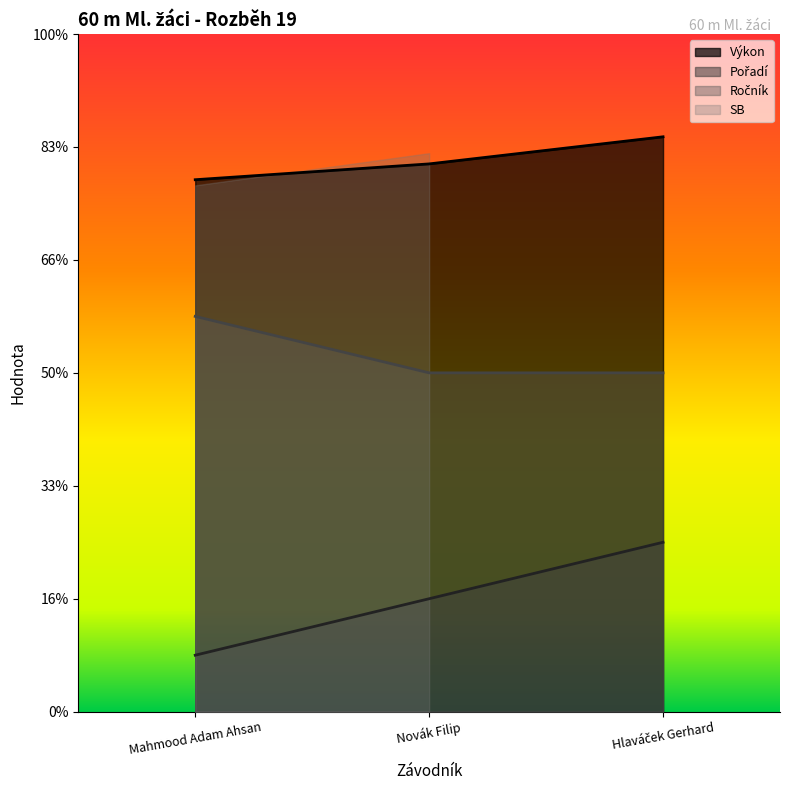

Which label corresponds to the largest value in the chart?

Hlaváček Gerhard